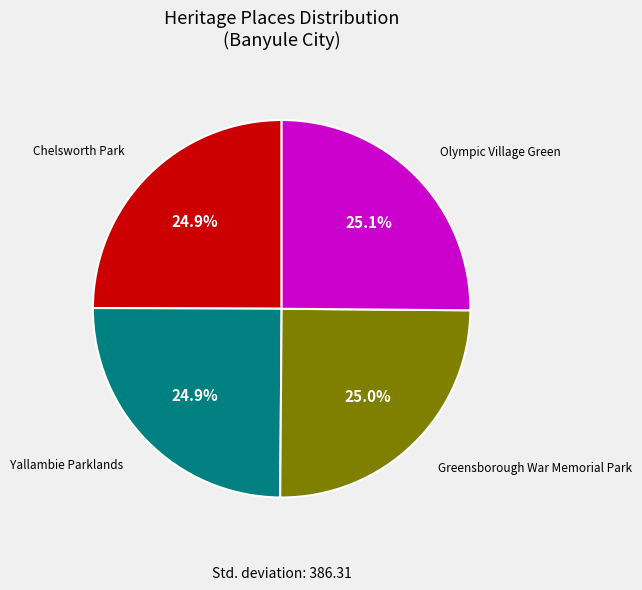

What is the ratio of the value at Chelsworth Park to the value at Greensborough War Memorial Park?

1.0